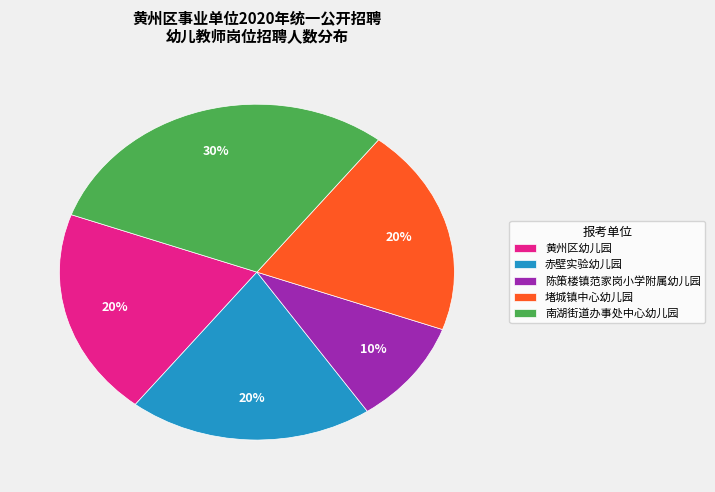

Count the number of slices in the pie.

5